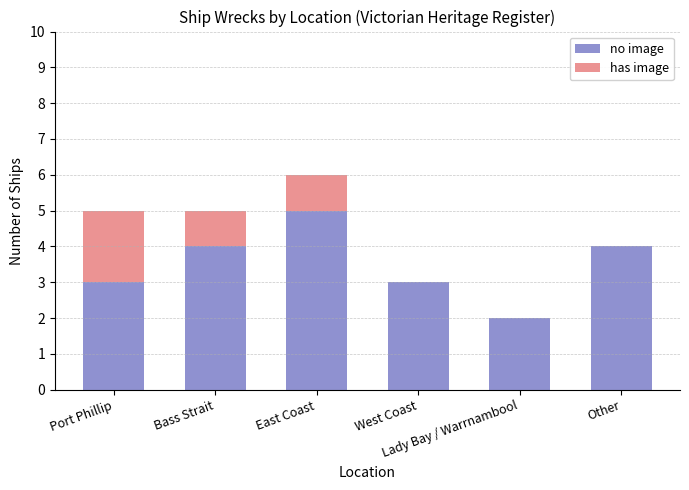

Are the bars horizontal?

No